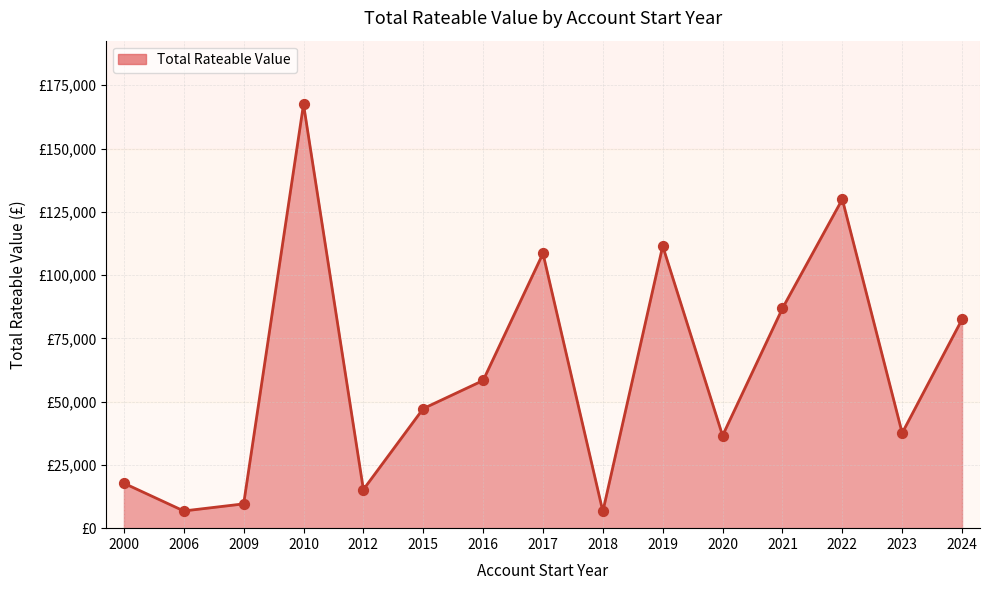

Is this an area chart (filled region under the line)?

Yes